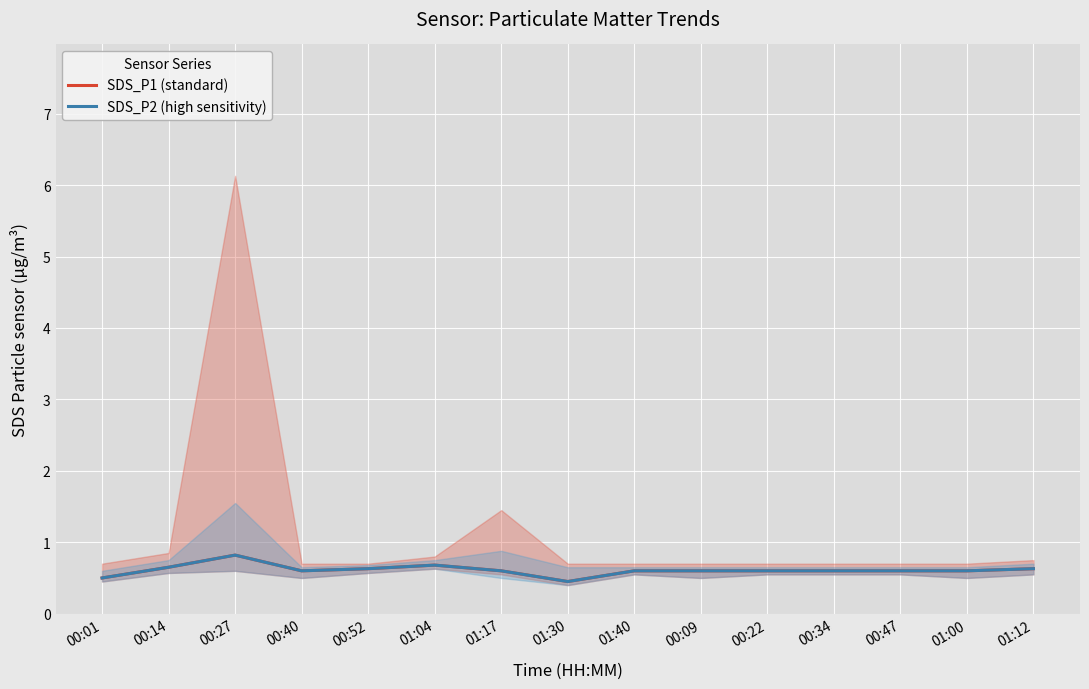

What is the lowest value of the SDS_P1 (standard) series?

0.5